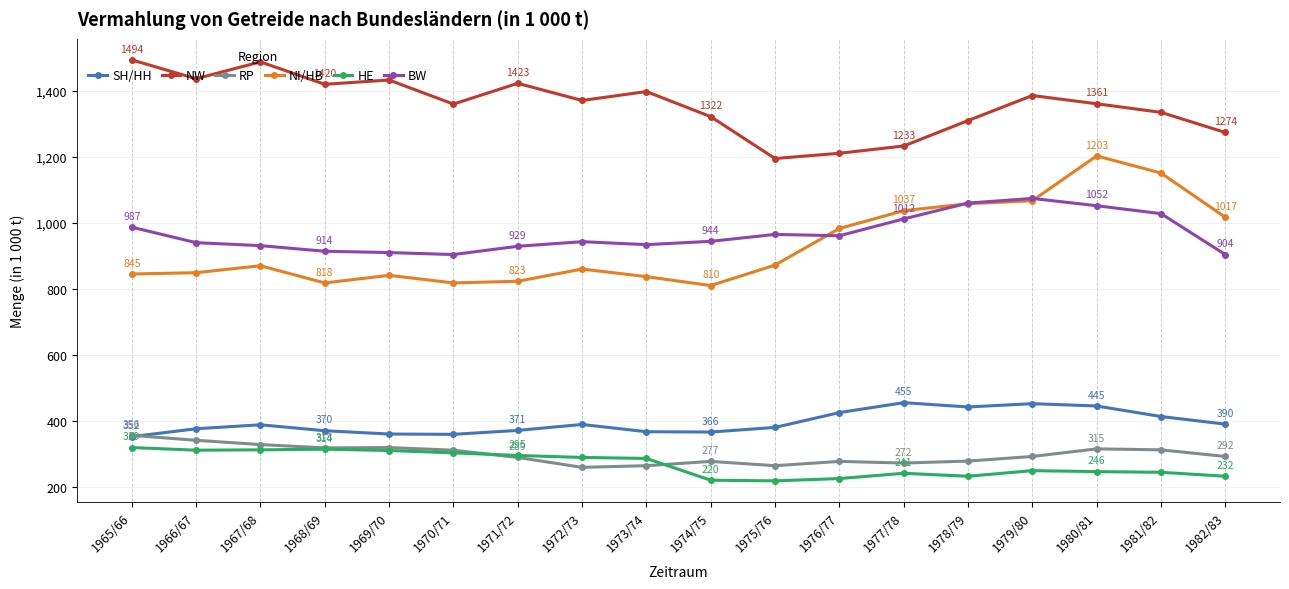

What is the greatest value displayed?

1494